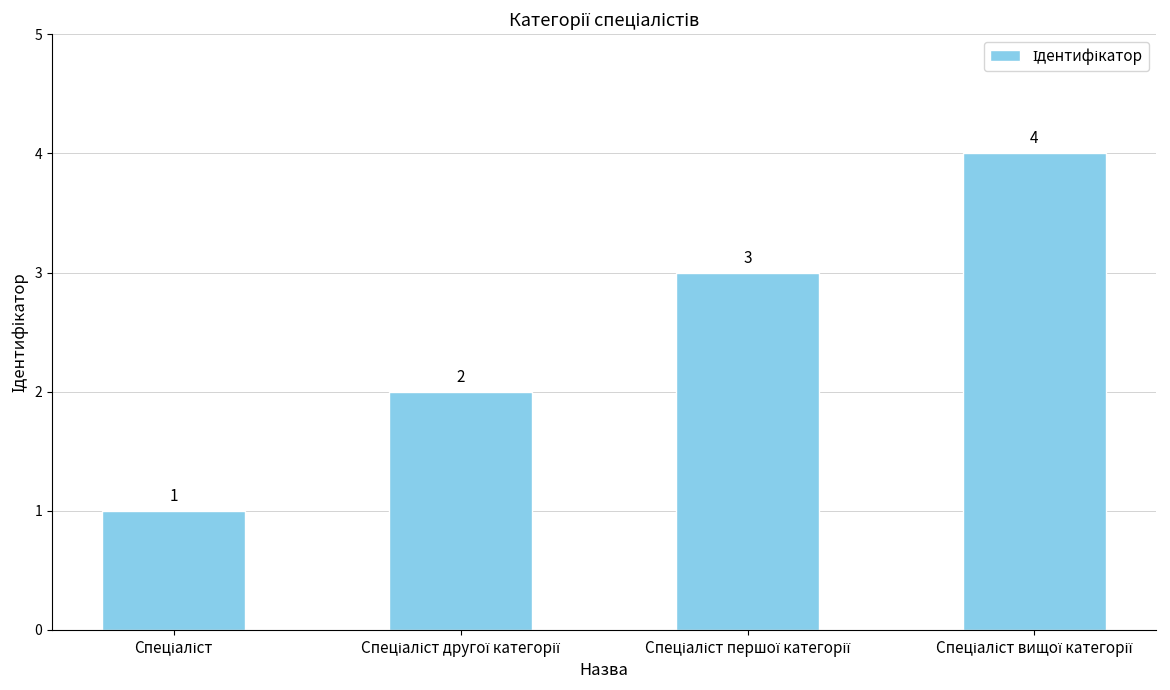

What is the value of the 4th bar from the left?

4